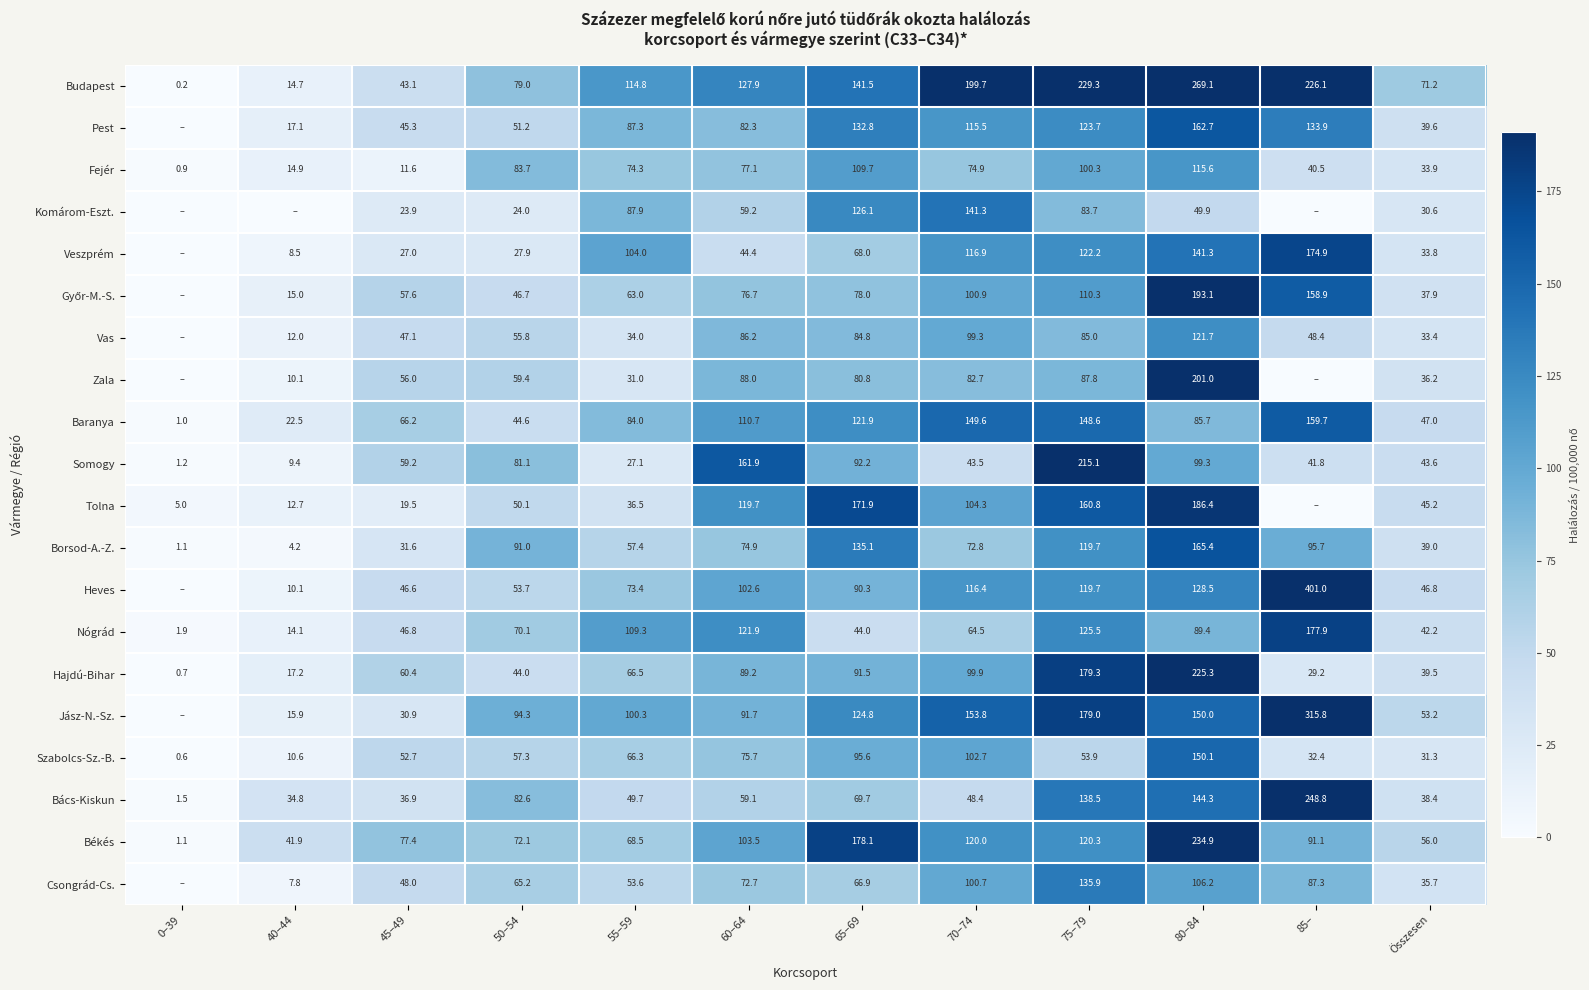

Between 85– and 80–84, which is larger?

80–84